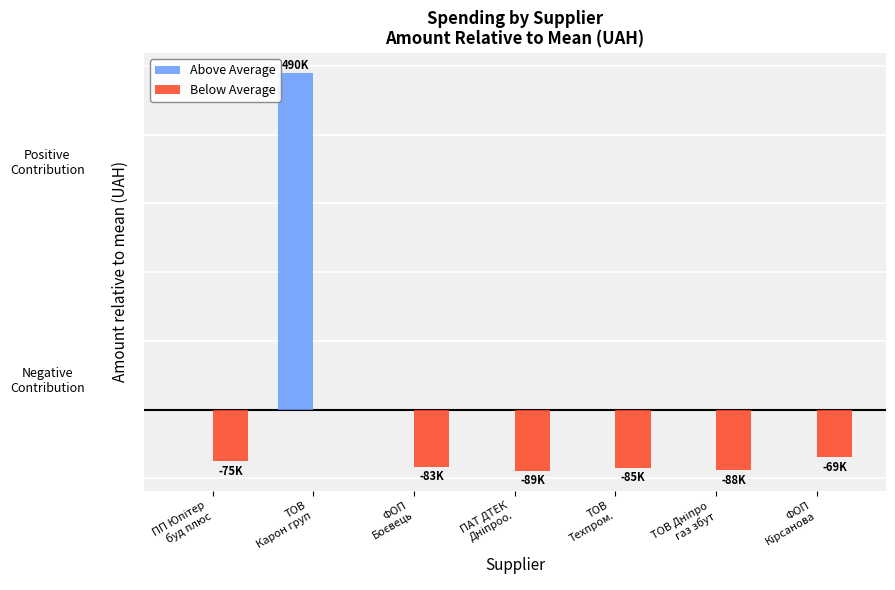

What is the smallest value displayed?

-89075.0